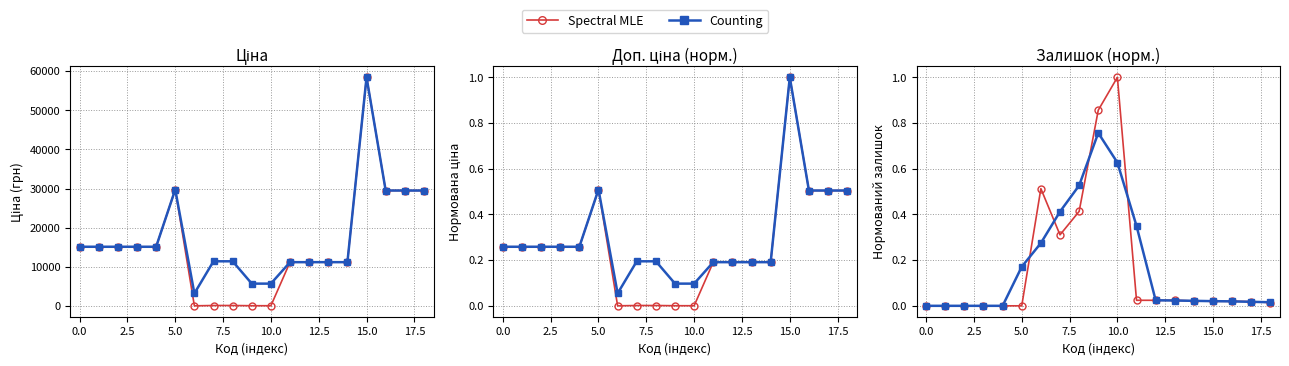

Rank the series at 17.5 from lowest to highest value.

Spectral MLE, Counting